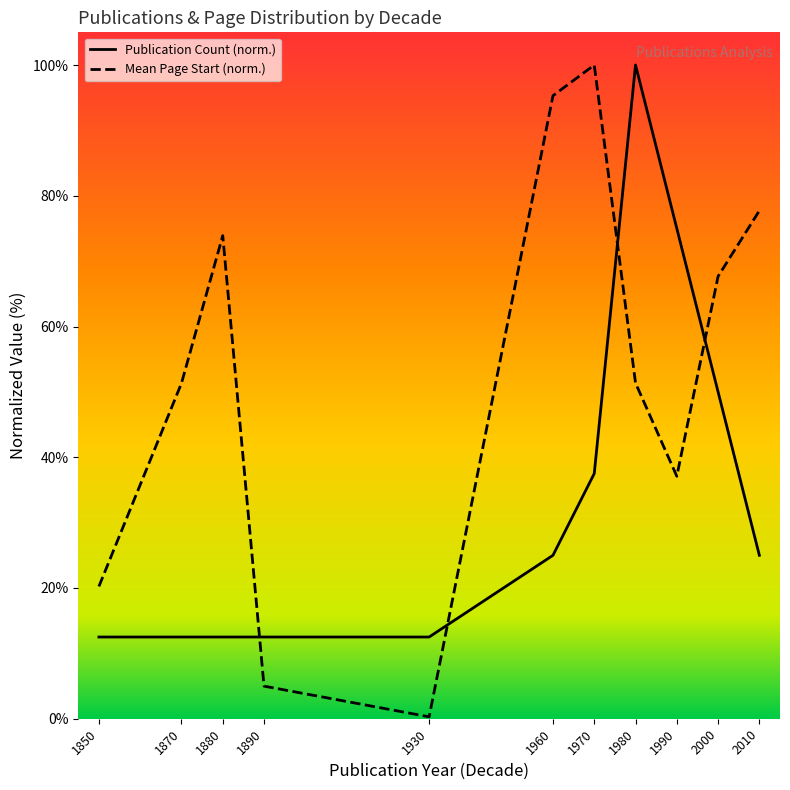

What is the maximum value for Publication Count (norm.)?

100.0